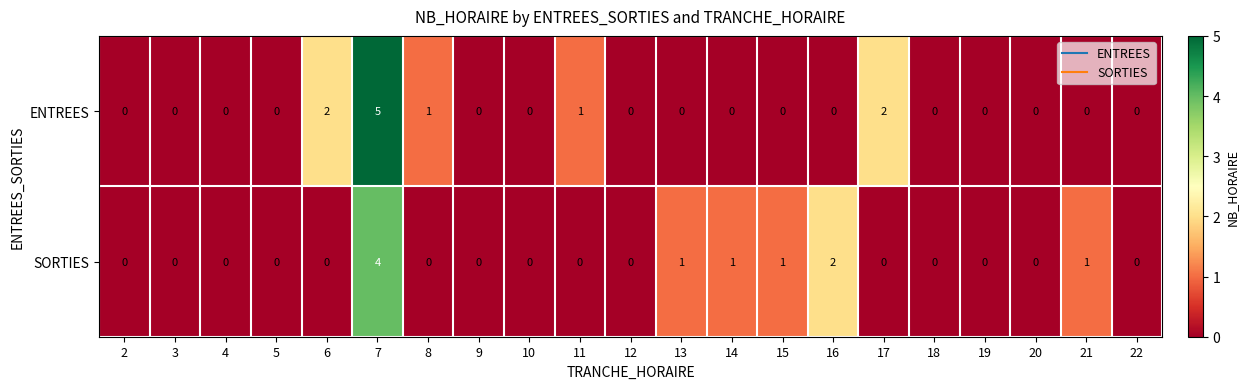

Which category has the highest value in the ENTREES series?

7